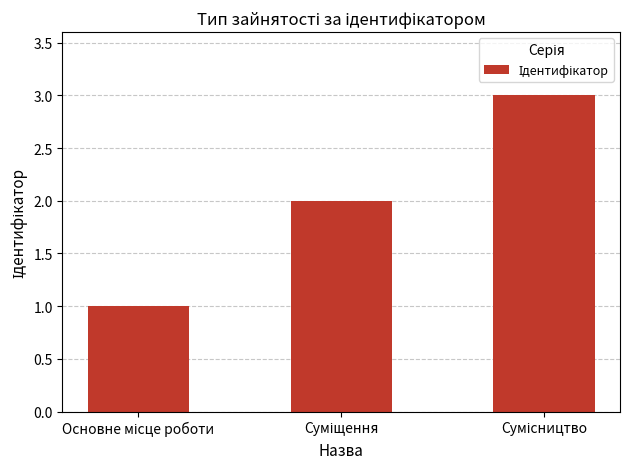

What is the greatest value displayed?

3